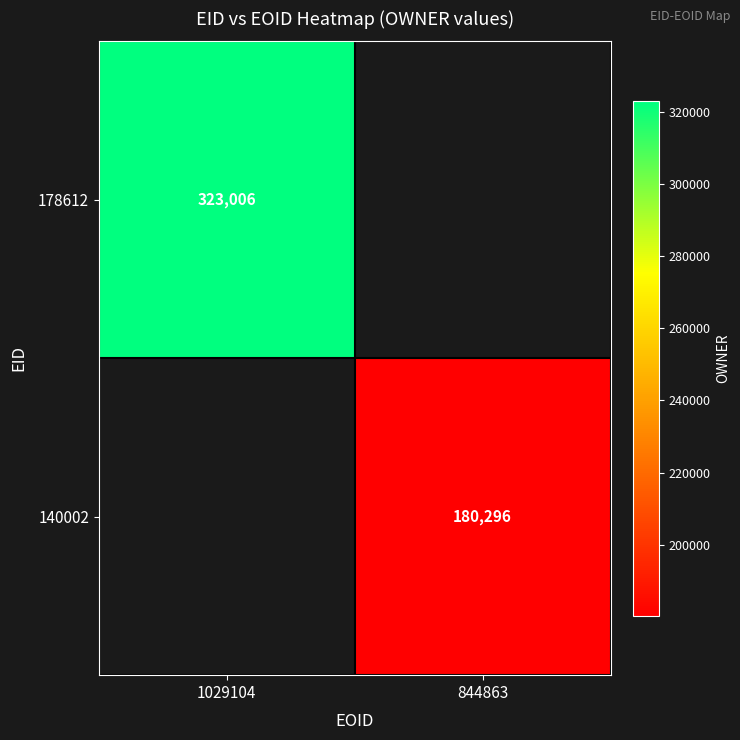

Is it true that 140002 equals 90159 at 844863?

False